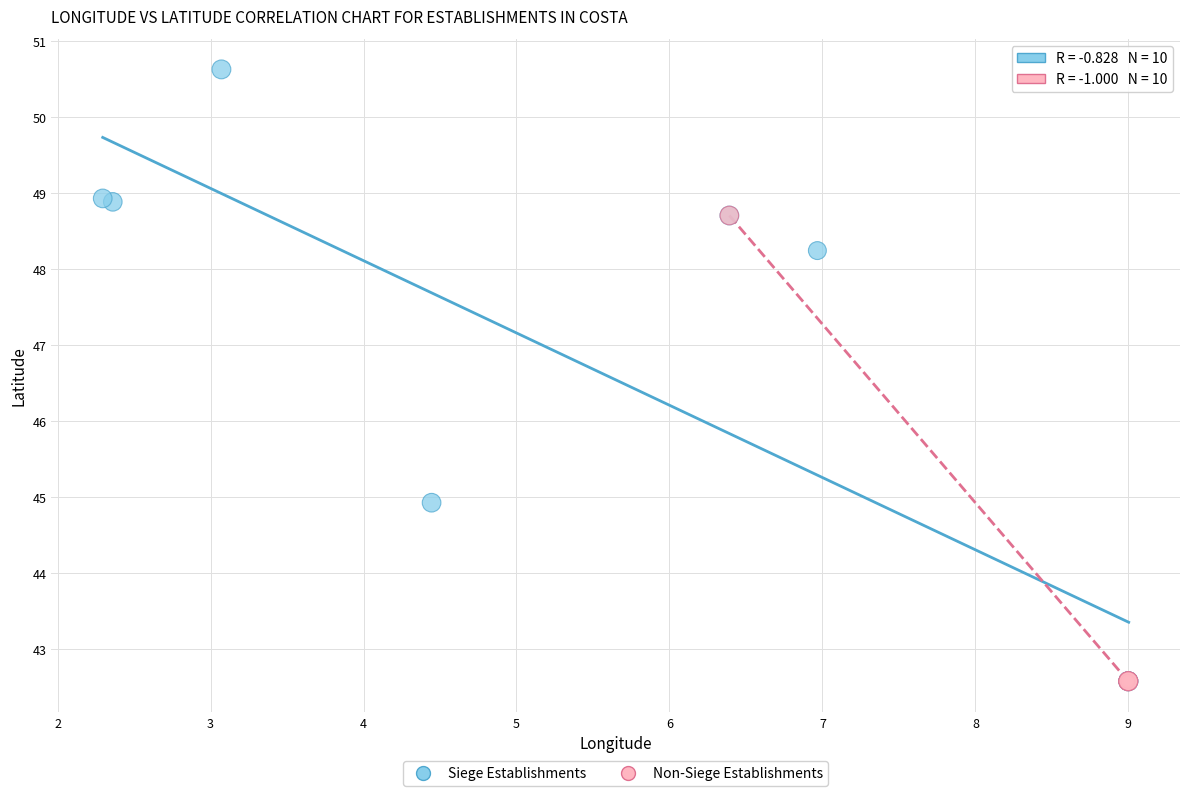

Which series has the largest Y range (max minus min)?

Siege Establishments